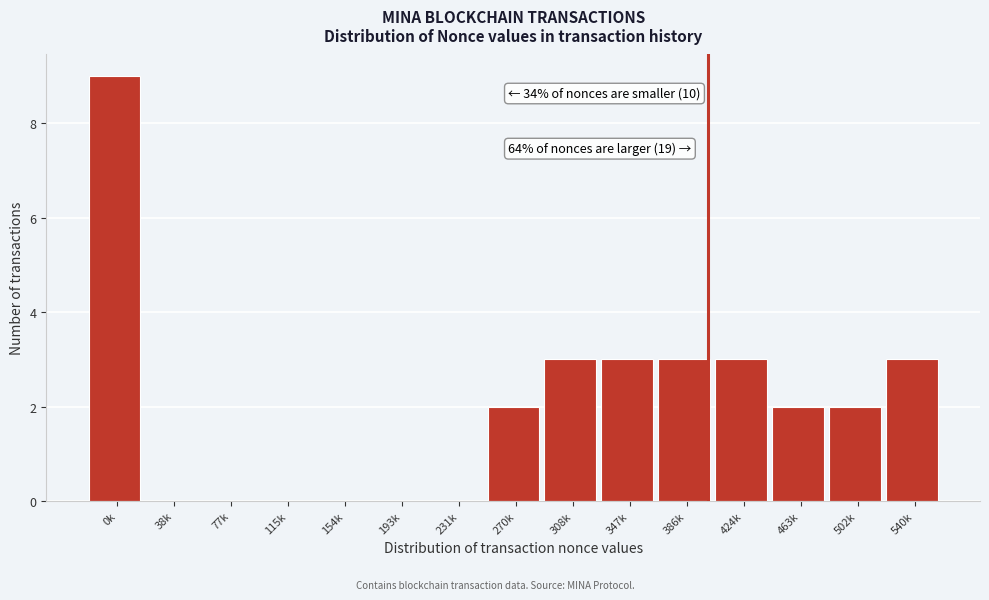

Reading right to left, transcribe all the data shown in this chart.

540k=3	502k=2	463k=2	424k=3	386k=3	347k=3	308k=3	270k=2	231k=0	193k=0	154k=0	115k=0	77k=0	38k=0	0k=9